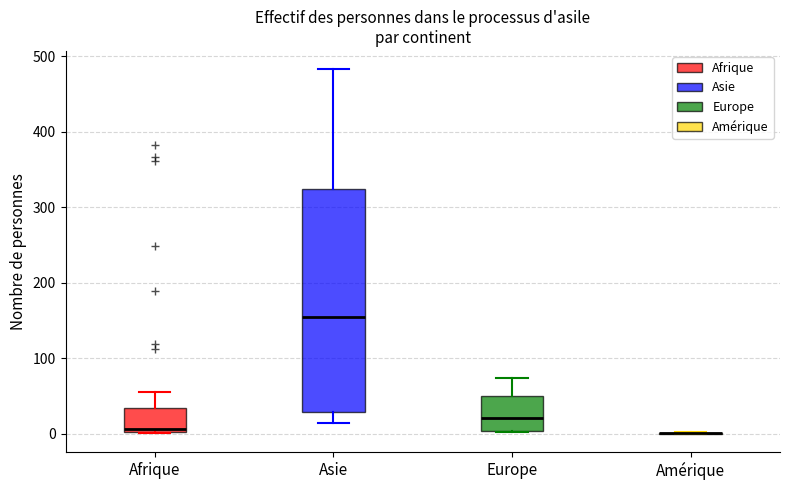

Reading left to right, transcribe this box plot: for each box, give where its median line is, the range the box spans, and where its two whiskers end, as read against the y-axis. The values are not printed on the chart, so give them approximately, as read against the axis.

Afrique: median 10, box 0 to 40, whiskers 0 to 60
Asie: median 160, box 30 to 320, whiskers 20 to 480
Europe: median 20, box 0 to 50, whiskers 0 to 70
Amérique: box collapsed to a line at 0, whiskers 0 to 0